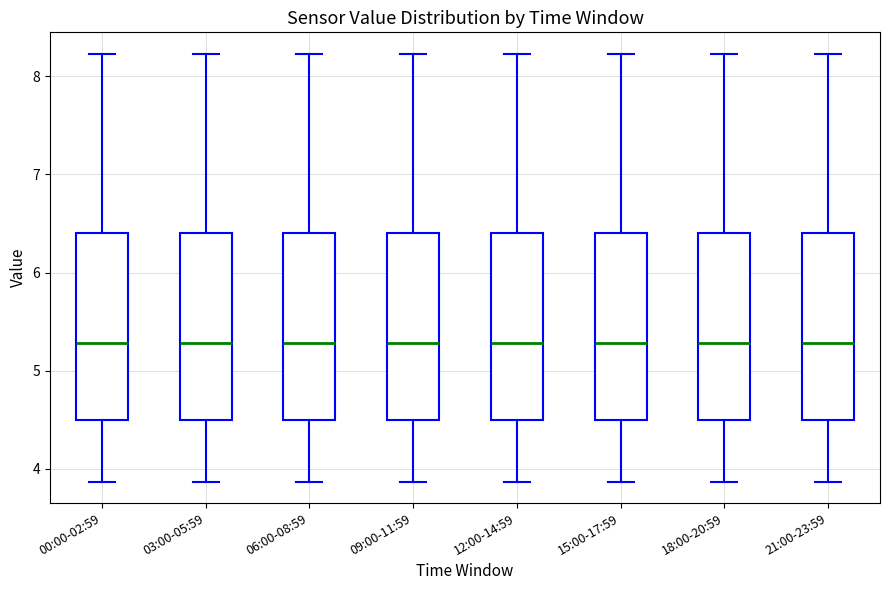

Where is the lower edge of the box for 12:00-14:59 on the y-axis? The values are not printed on the chart, so give them approximately, as read against the axis.

4.5